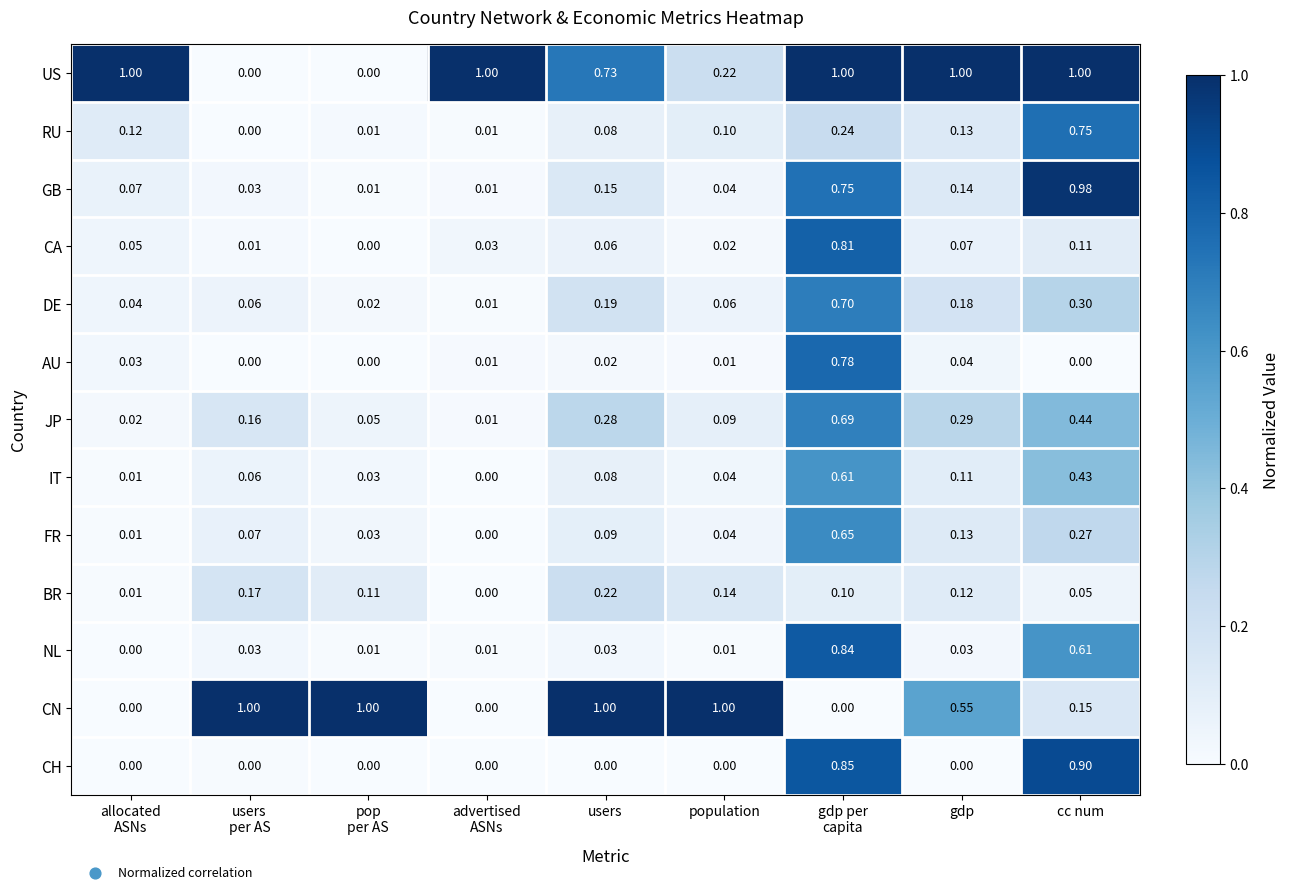

How many categories are shown in the chart?

9